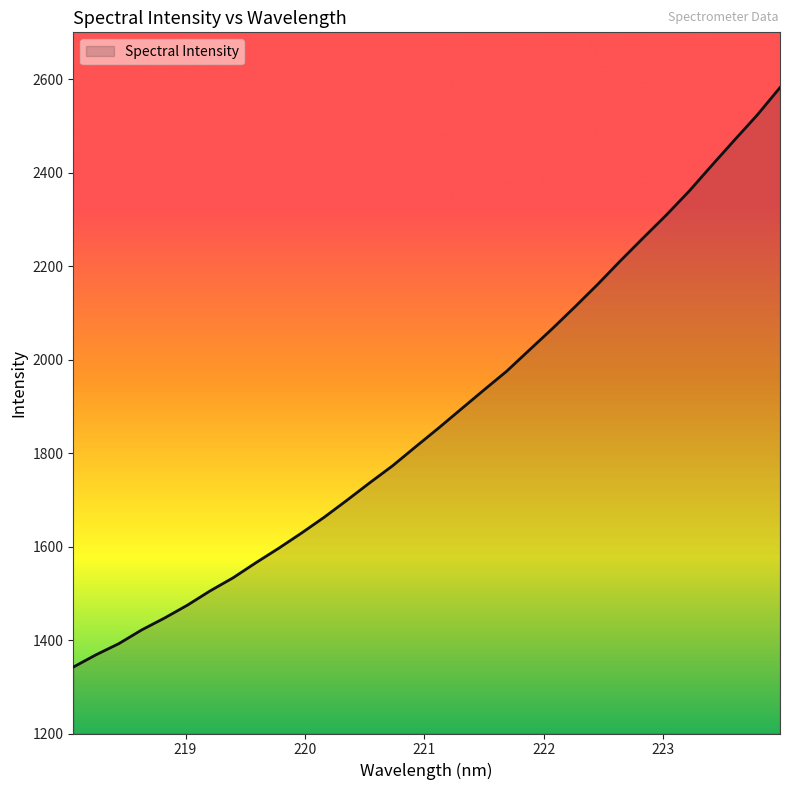

How many values are below 1852?

16